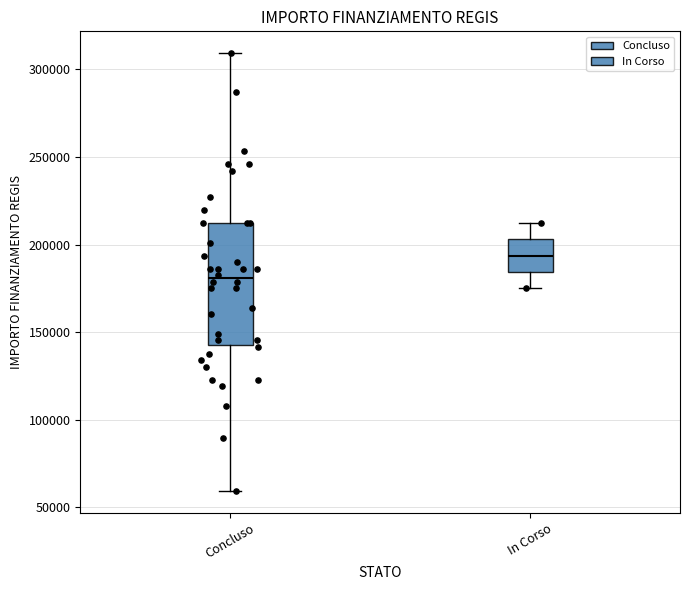

Which box has the lowest median line?

Concluso